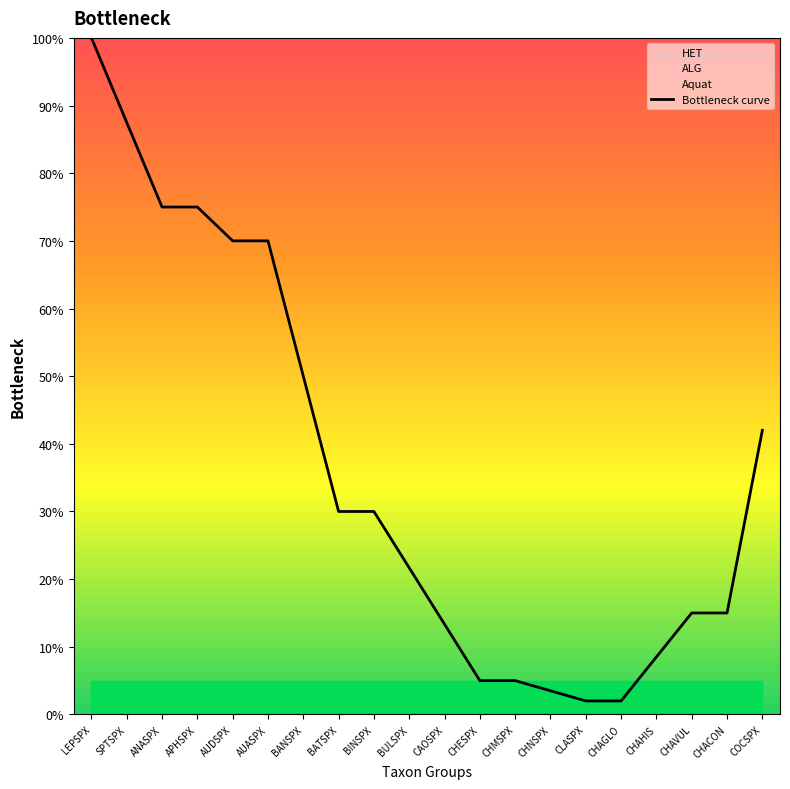

List the labels in order of value, largest first.

LEPSPX, SPTSPX, ANASPX, APHSPX, AUDSPX, AUASPX, BANSPX, COCSPX, BATSPX, BINSPX, BULSPX, CHAVUL, CHACON, CAOSPX, CHAHIS, CHESPX, CHMSPX, CHNSPX, CLASPX, CHAGLO